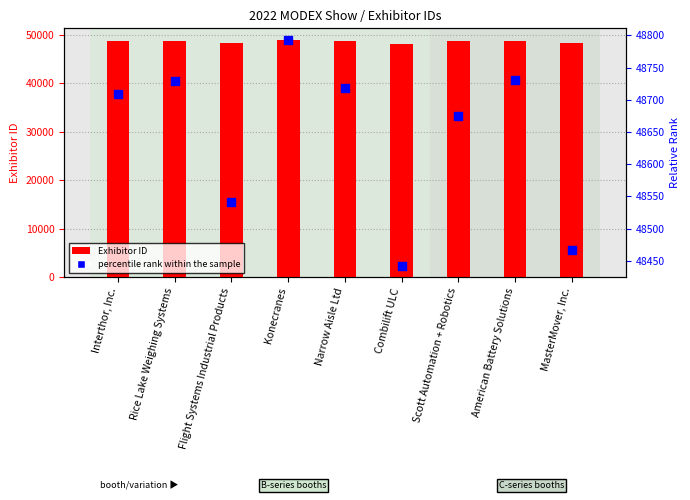

Which series contains the lowest Y value?

Exhibitor ID